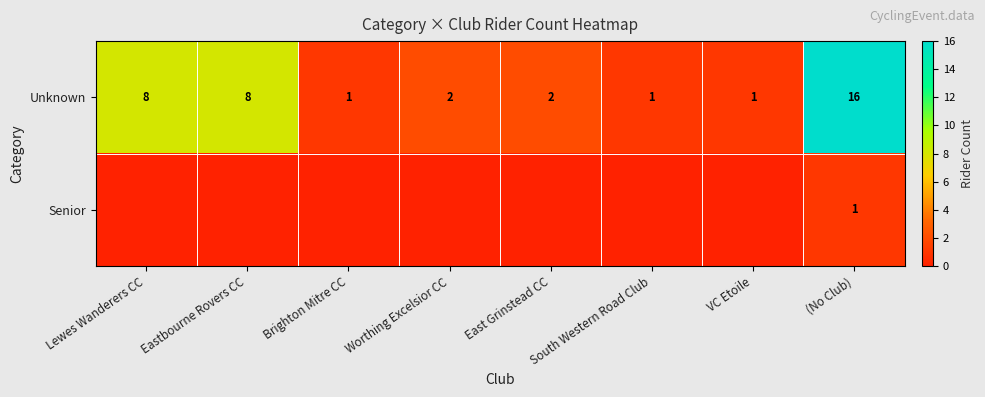

What is the maximum value shown in the chart?

16